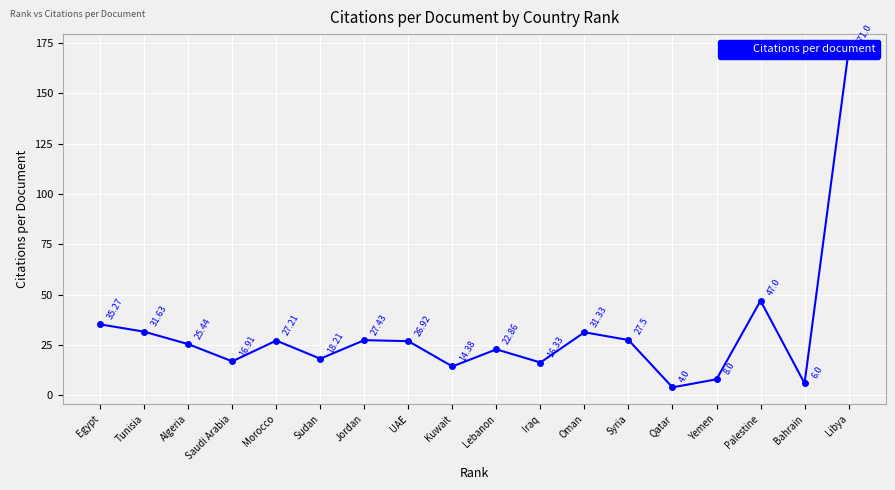

What is the value of the 4th point from the left?

16.9